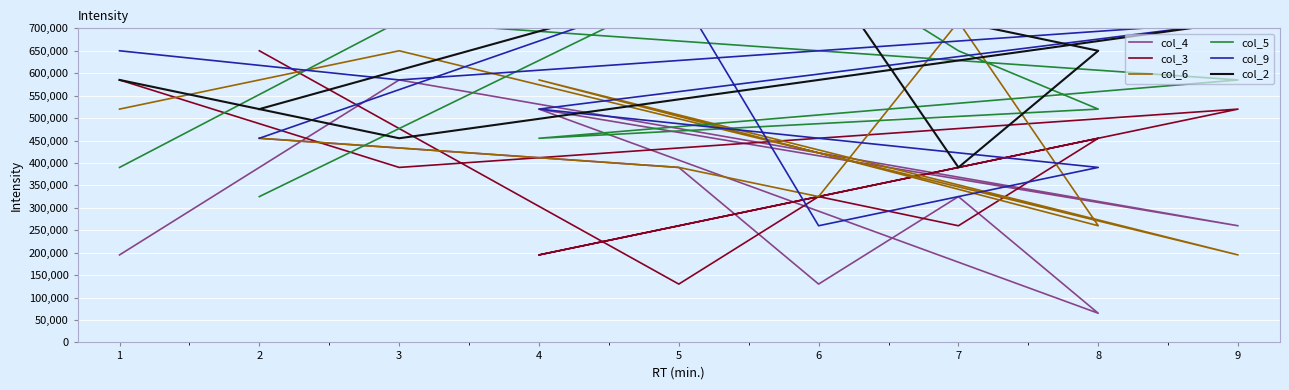

Between 7 and 8, which is larger?

7